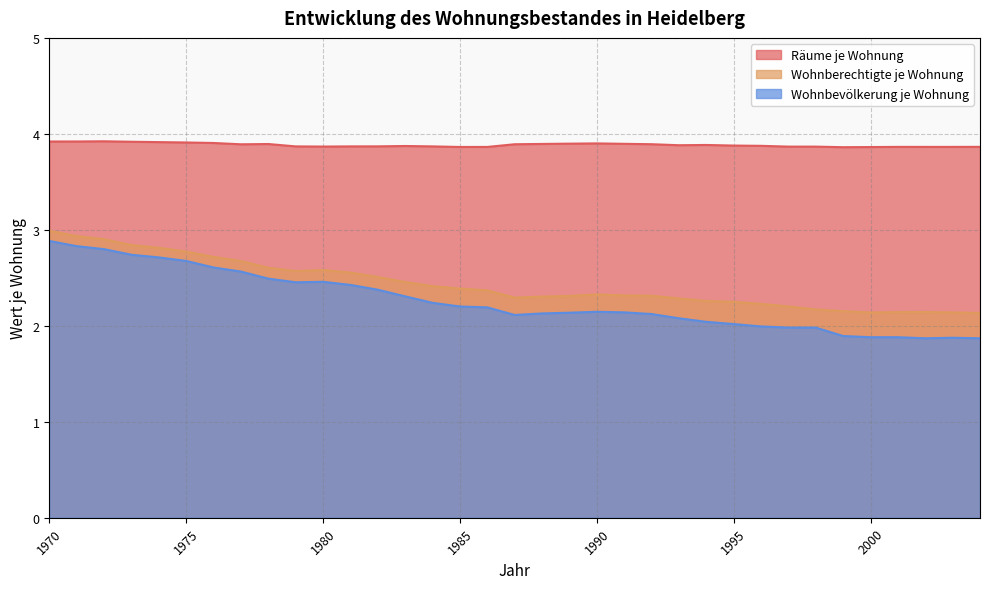

What is the total value across all series at 1985?

8.5